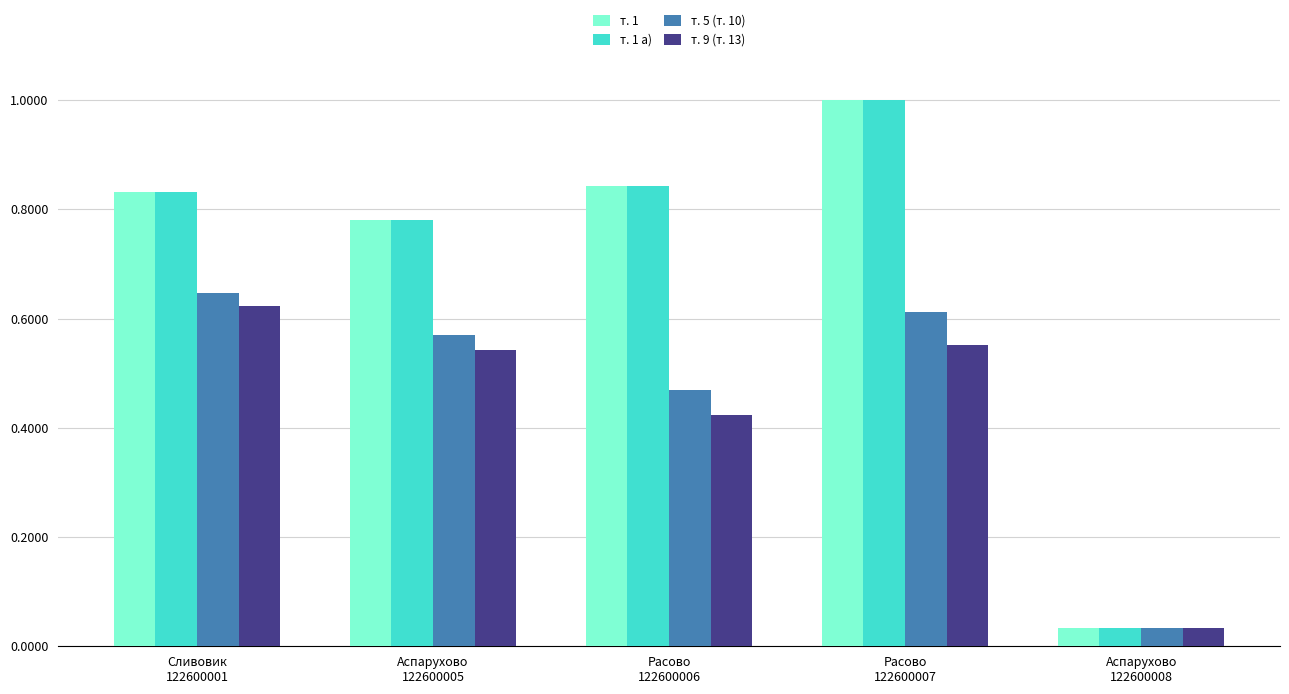

At how many categories does at least one series exceed 0?

5